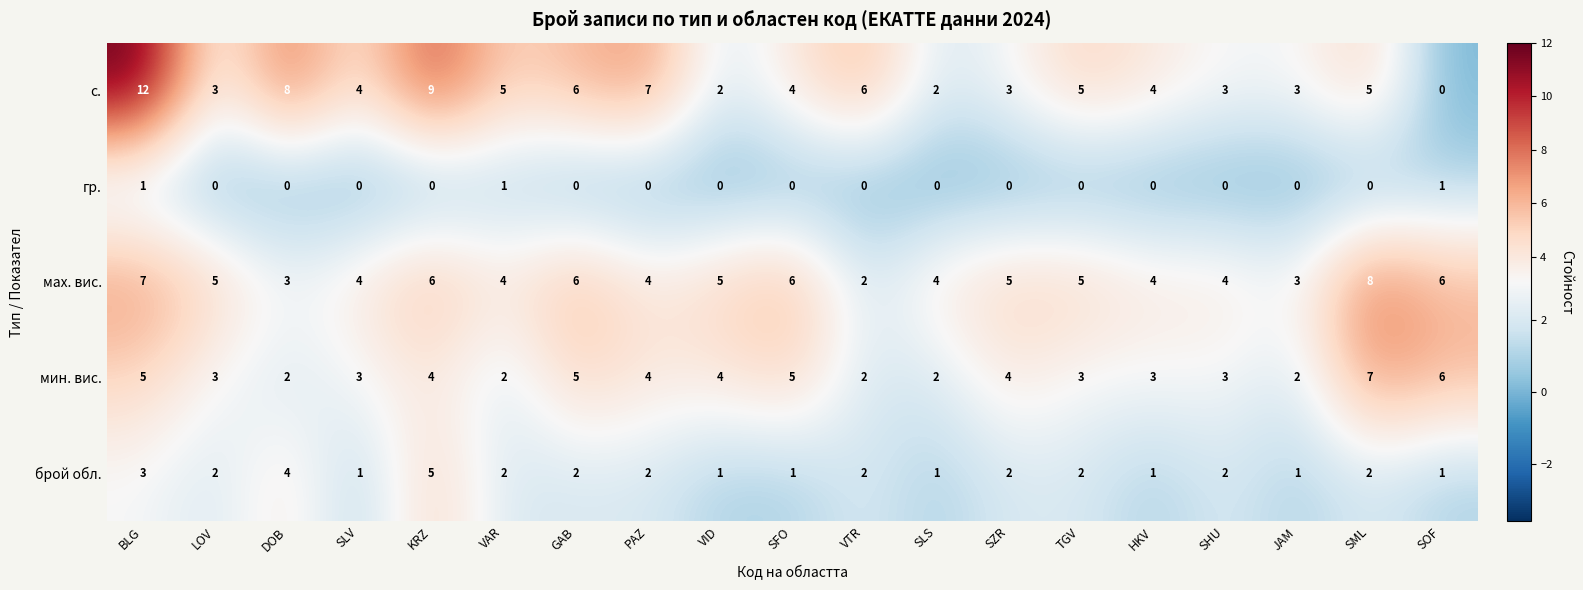

Which category has the lowest value in the мах. вис. series?

VTR